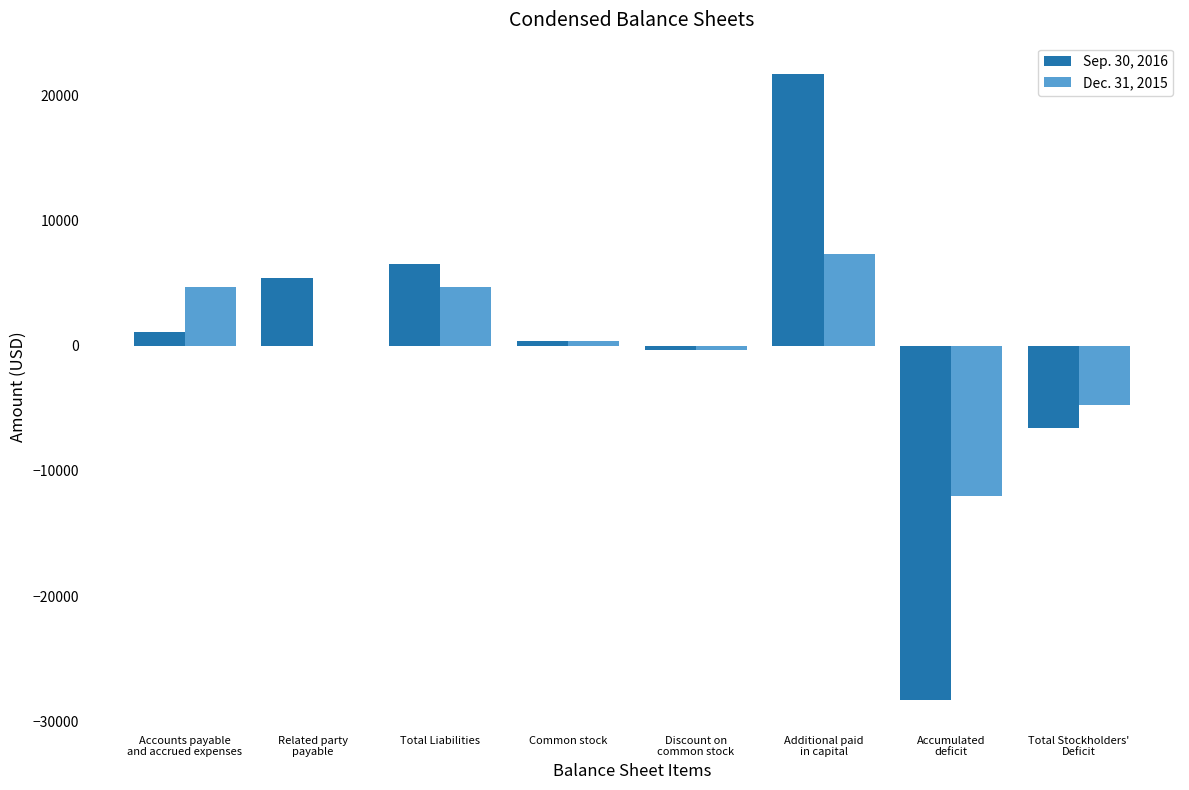

What is the total value across all series at Accumulated
deficit?

-40330